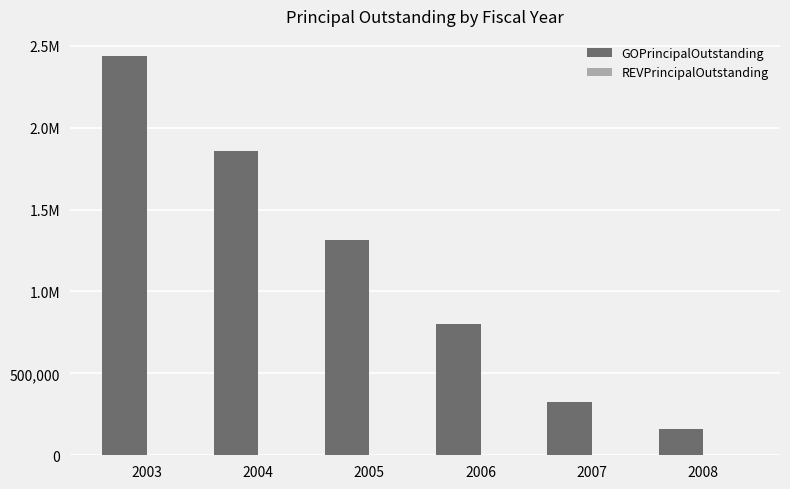

Are the bars horizontal?

No